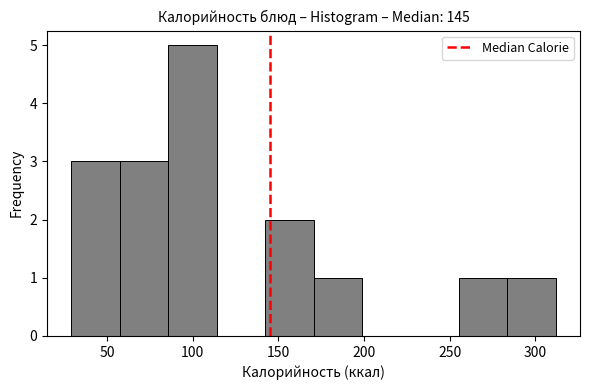

Over which range of the x-axis is the bar tallest?

85 to 115